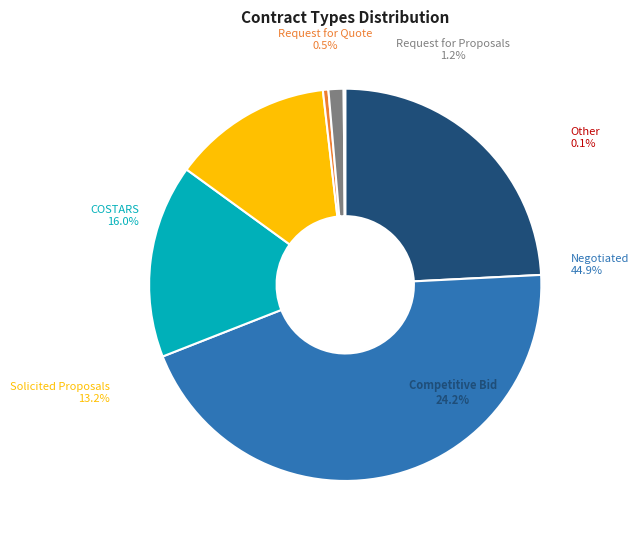

Do Request for Quote and Request for Proposals together represent more than half of the pie?

No